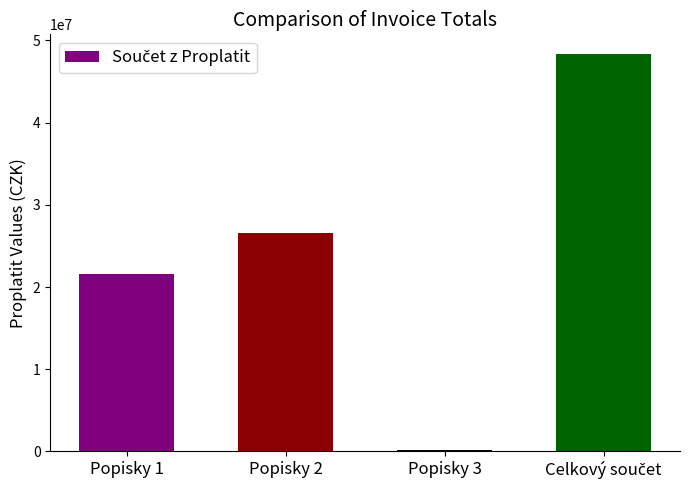

How many categories are shown in the chart?

4